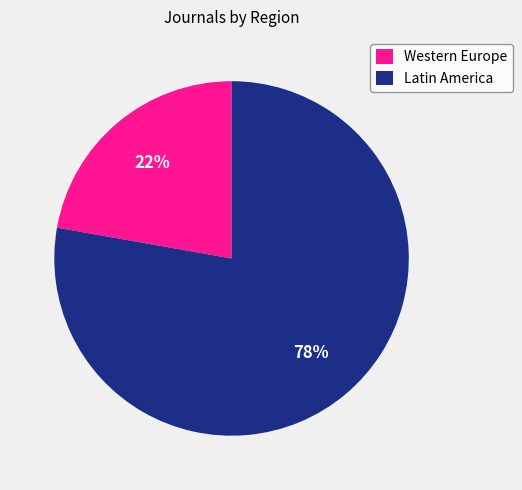

Which category has the biggest portion of the pie?

Latin America